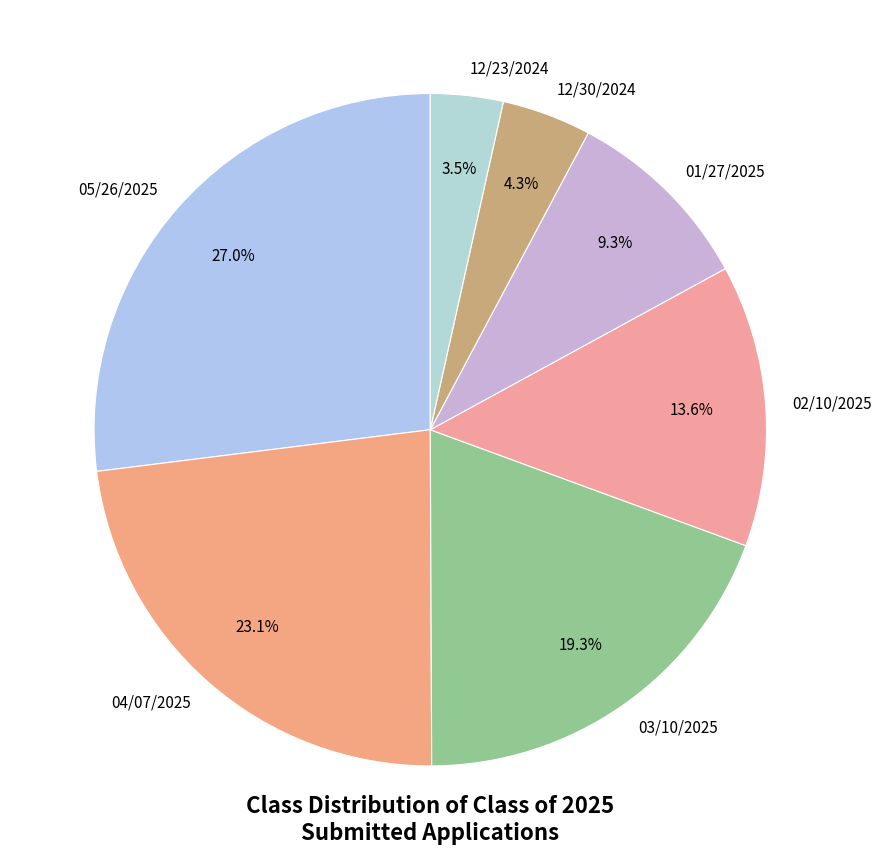

Is there a majority slice in this chart?

No